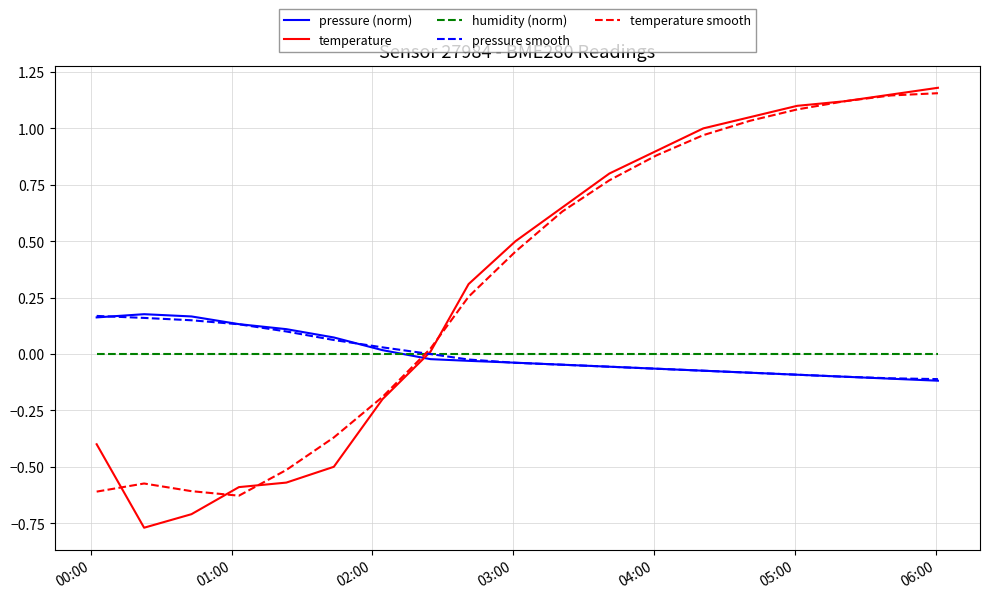

How many values in pressure (norm) are above zero?

7